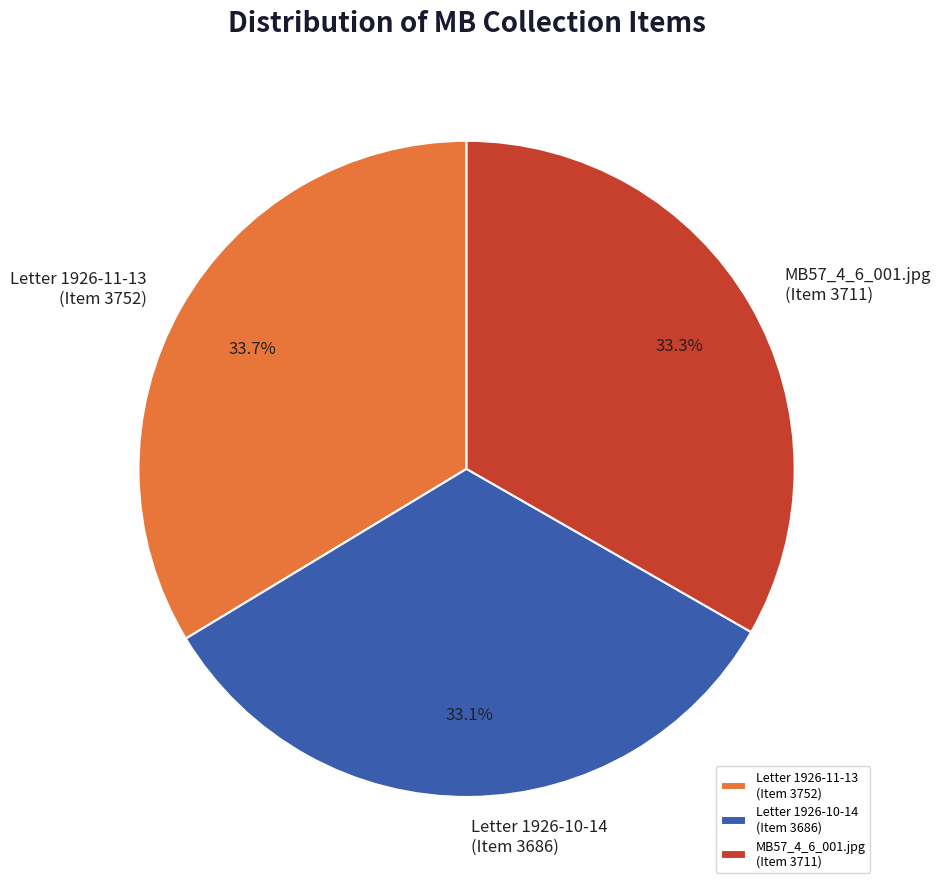

What is the total percentage of Letter 1926-11-13 (Item 3752) and Letter 1926-10-14 (Item 3686)?

66.7%